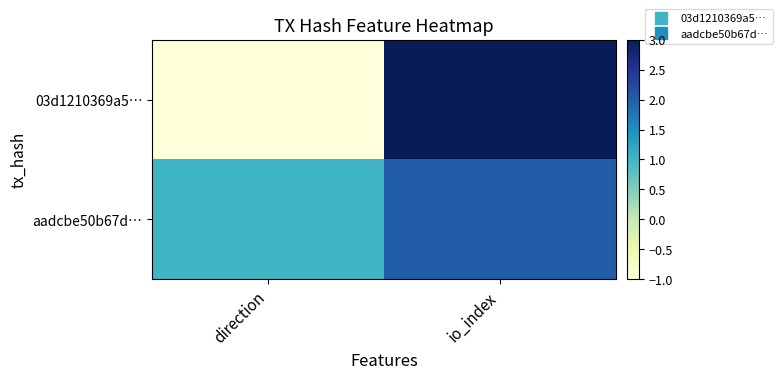

Reading left to right, transcribe all the data shown in this chart.

03d1210369a5…: direction=-1	io_index=3
aadcbe50b67d…: direction=1	io_index=2